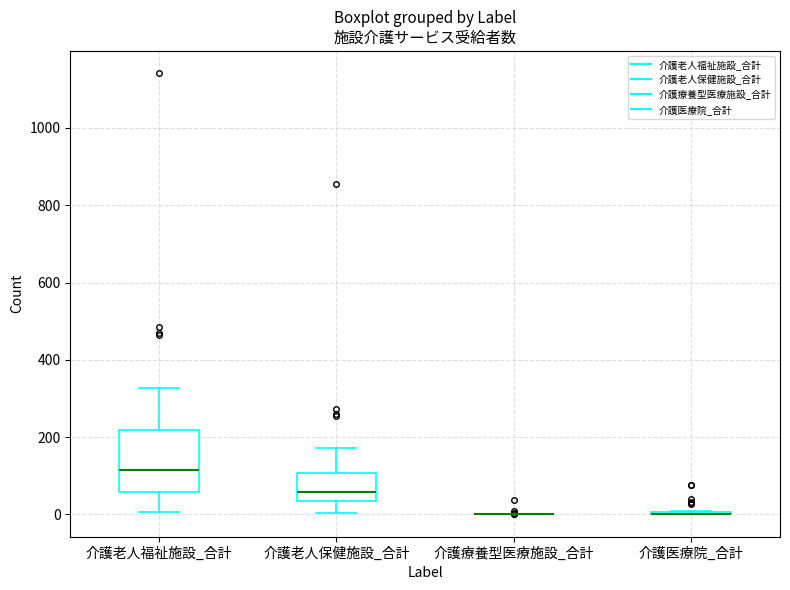

Reading left to right, transcribe this box plot: for each box, give where its median line is, the range the box spans, and where its two whiskers end, as read against the y-axis. The values are not printed on the chart, so give them approximately, as read against the axis.

介護老人福祉施設_合計: median 120, box 60 to 220, whiskers 0 to 320
介護老人保健施設_合計: median 60, box 40 to 100, whiskers 0 to 180
介護療養型医療施設_合計: box collapsed to a line at 0, whiskers 0 to 0
介護医療院_合計: box collapsed to a line at 0, whiskers 0 to 0